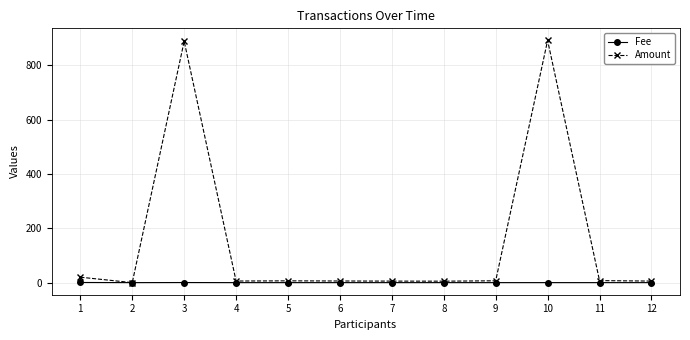

At which category does Amount reach its first local valley?

2